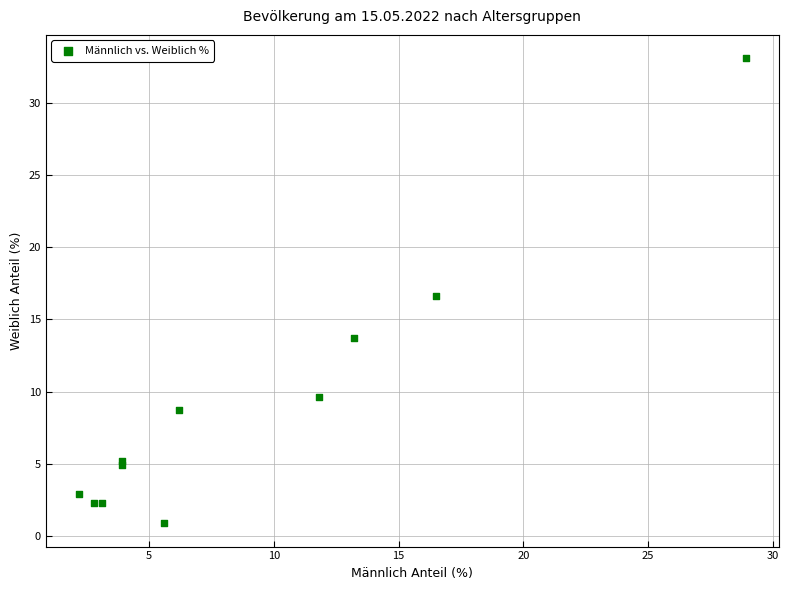

What Y value in the scatter plot is closest to 16?

16.6